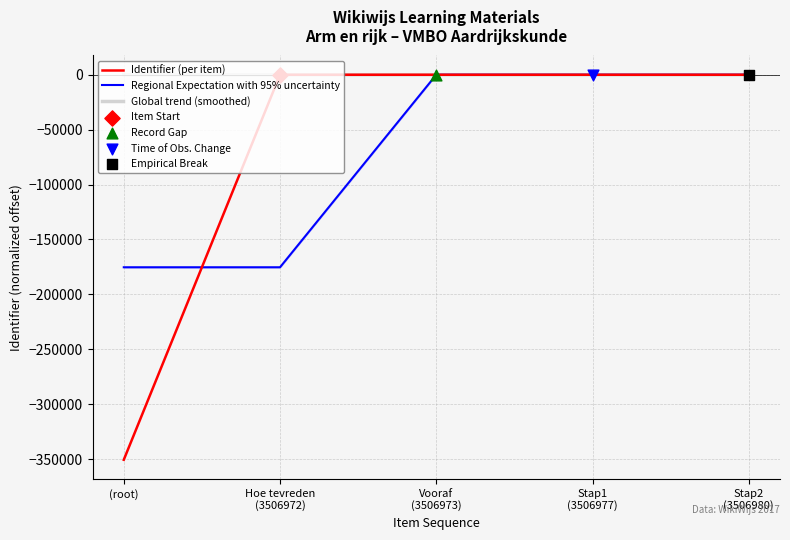

At how many categories does at least one series exceed -13826?

5